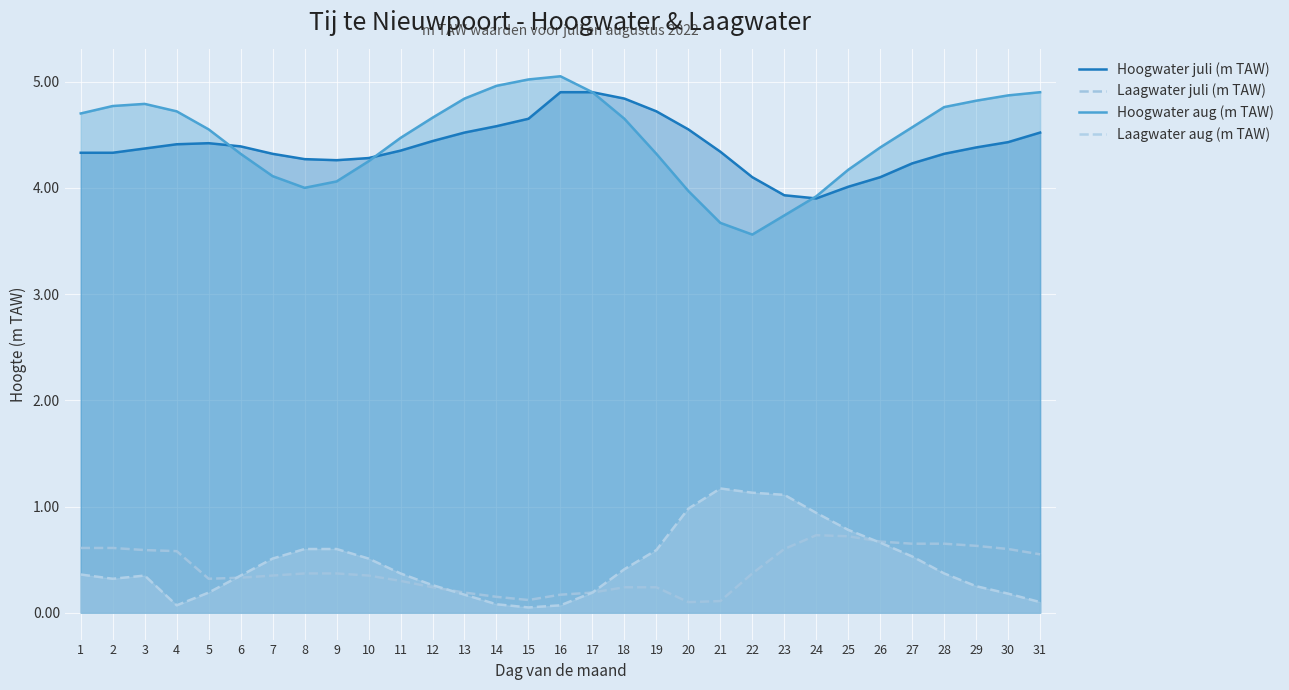

Reading left to right, extract all data points from this chart.

Hoogwater juli (m TAW): 4.3	4.3	4.4	4.4	4.4	4.4	4.3	4.3	4.3	4.3	4.3	4.4	4.5	4.6	4.7	4.9	4.9	4.8	4.7	4.5	4.3	4.1	3.9	3.9	4.0	4.1	4.2	4.3	4.4	4.4	4.5
Laagwater juli (m TAW): 0.6	0.6	0.6	0.6	0.3	0.3	0.3	0.4	0.4	0.3	0.3	0.2	0.2	0.1	0.1	0.2	0.2	0.2	0.2	0.1	0.1	0.4	0.6	0.7	0.7	0.7	0.7	0.7	0.6	0.6	0.6
Hoogwater aug (m TAW): 4.7	4.8	4.8	4.7	4.5	4.3	4.1	4.0	4.1	4.2	4.5	4.7	4.8	5.0	5.0	5.0	4.9	4.7	4.3	4.0	3.7	3.6	3.7	3.9	4.2	4.4	4.6	4.8	4.8	4.9	4.9
Laagwater aug (m TAW): 0.4	0.3	0.3	0.1	0.2	0.3	0.5	0.6	0.6	0.5	0.4	0.3	0.2	0.1	0.1	0.1	0.2	0.4	0.6	1.0	1.2	1.1	1.1	0.9	0.8	0.7	0.5	0.4	0.2	0.2	0.1